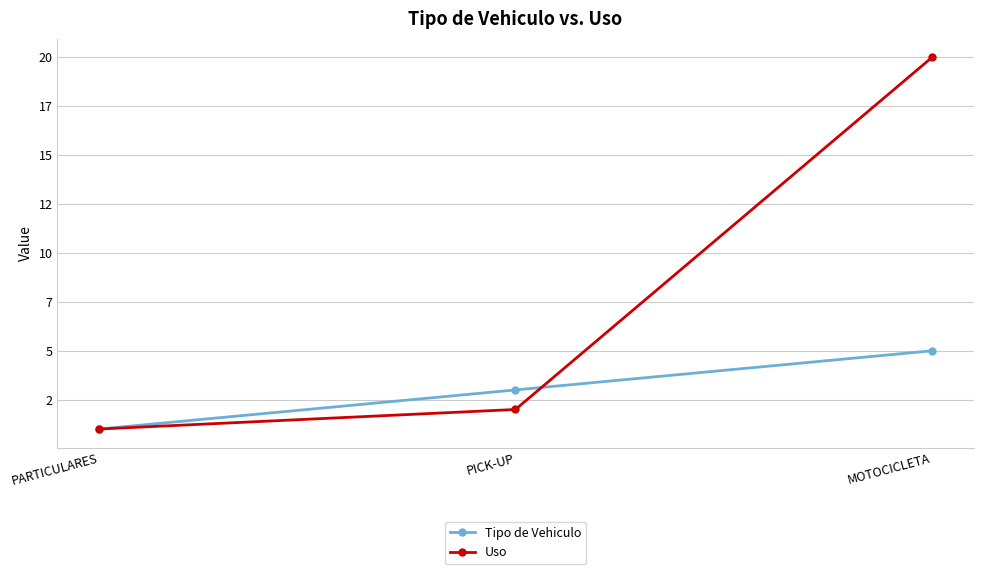

What is the value of the Uso point at the 1st from the left?

1